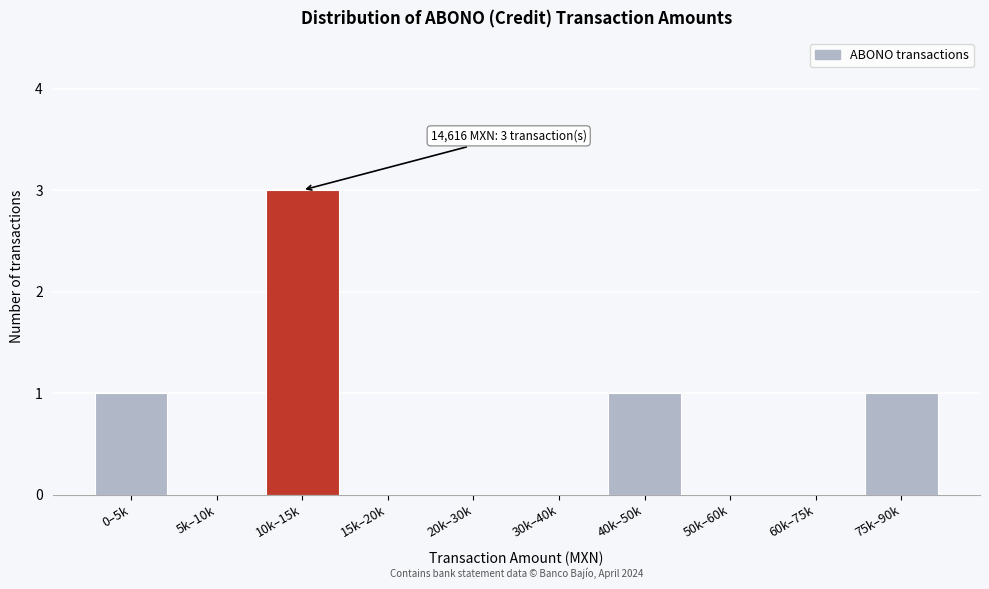

Reading left to right, transcribe all the data shown in this chart.

0–5k=1	5k–10k=0	10k–15k=3	15k–20k=0	20k–30k=0	30k–40k=0	40k–50k=1	50k–60k=0	60k–75k=0	75k–90k=1